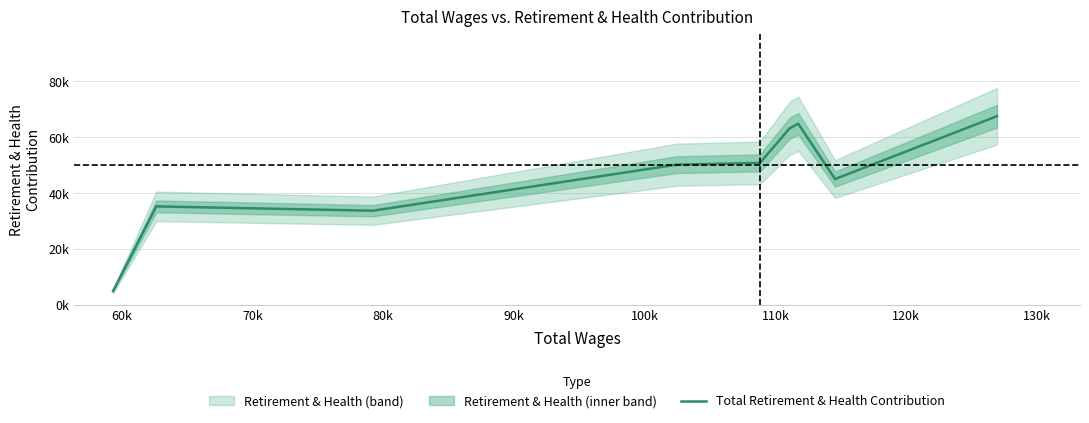

How many interior local valleys (lower than both neighbors) does the data have?

2